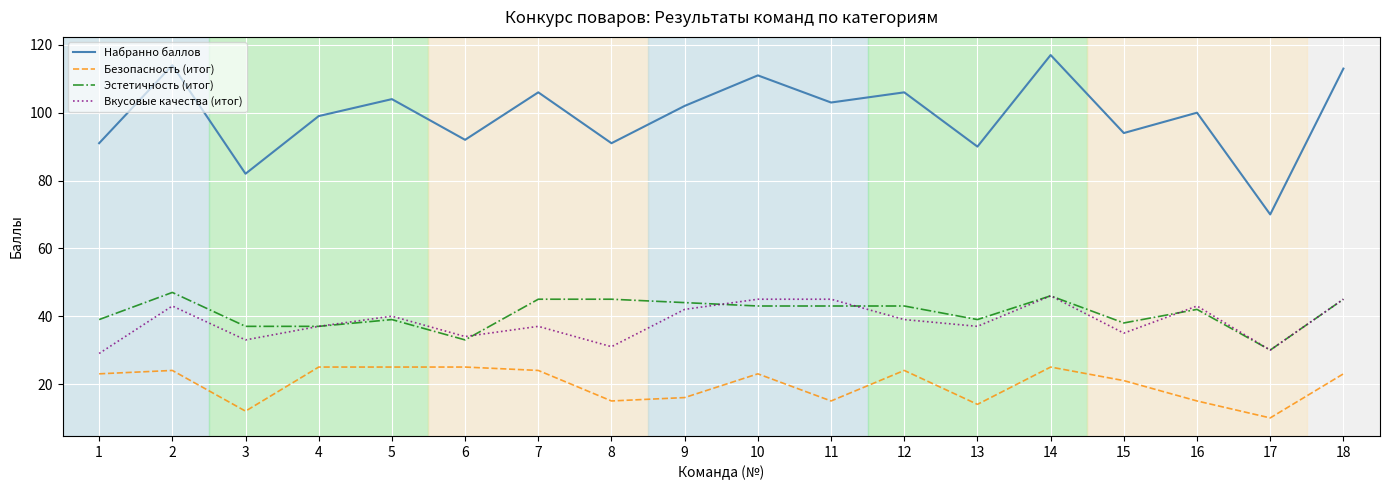

True or false: Безопасность (итог) and Вкусовые качества (итог) intersect in this chart.

False